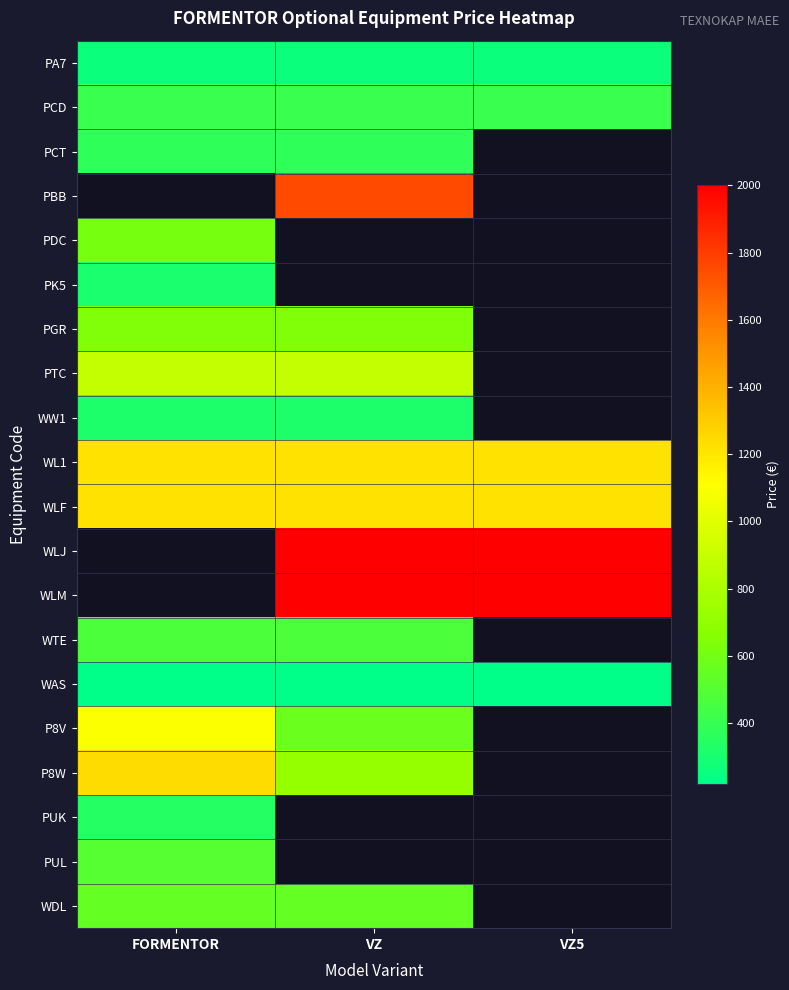

Between VZ and FORMENTOR, which is larger?

VZ